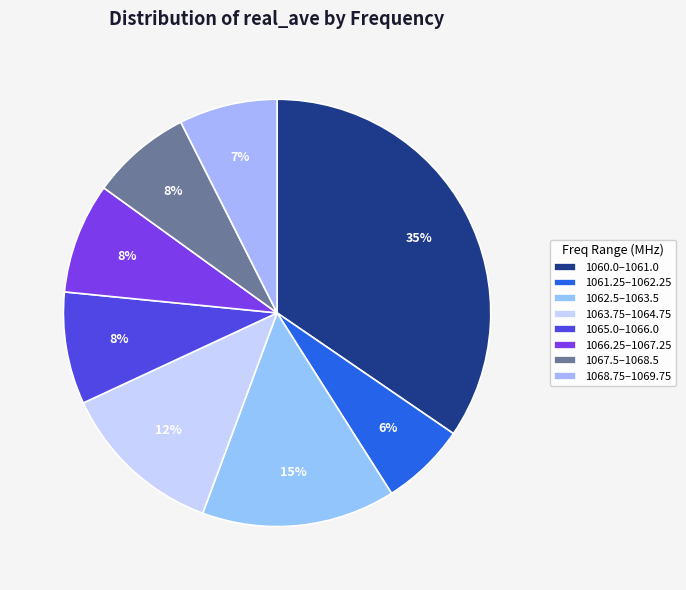

Count the number of slices in the pie.

8